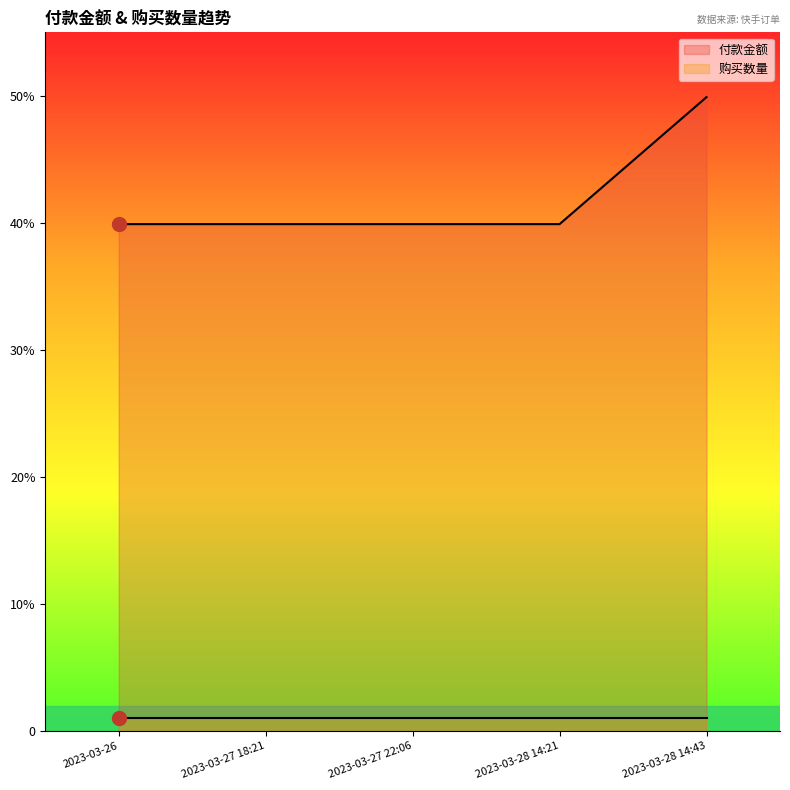

List the labels in order of value, smallest first.

2023-03-26, 2023-03-27 18:21, 2023-03-27 22:06, 2023-03-28 14:21, 2023-03-28 14:43